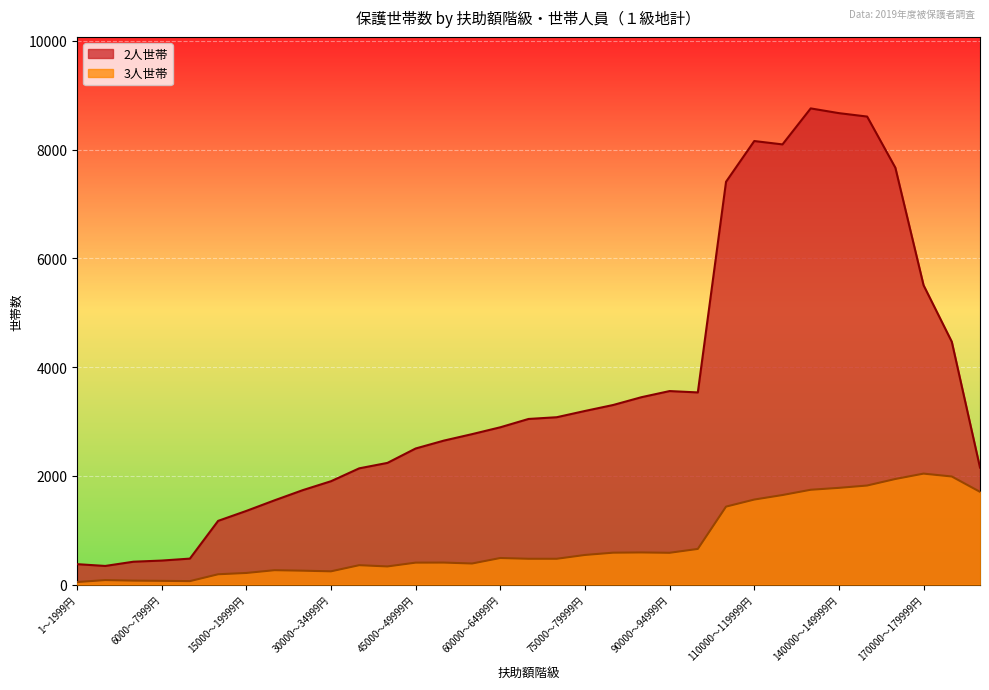

What is the difference between the 3人世帯 values at 100000～109999円 and 35000～39999円?

1077